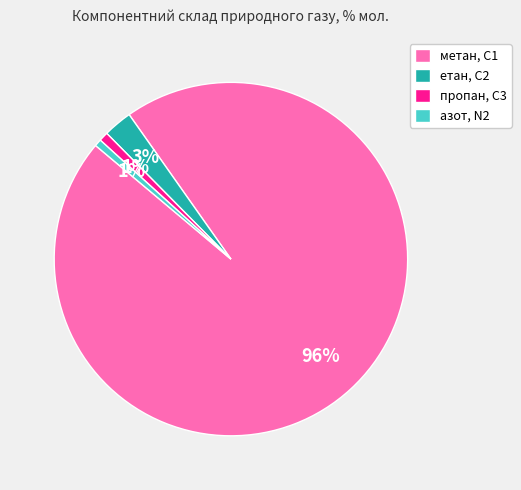

To the nearest percent, what is the average slice percentage?

25%